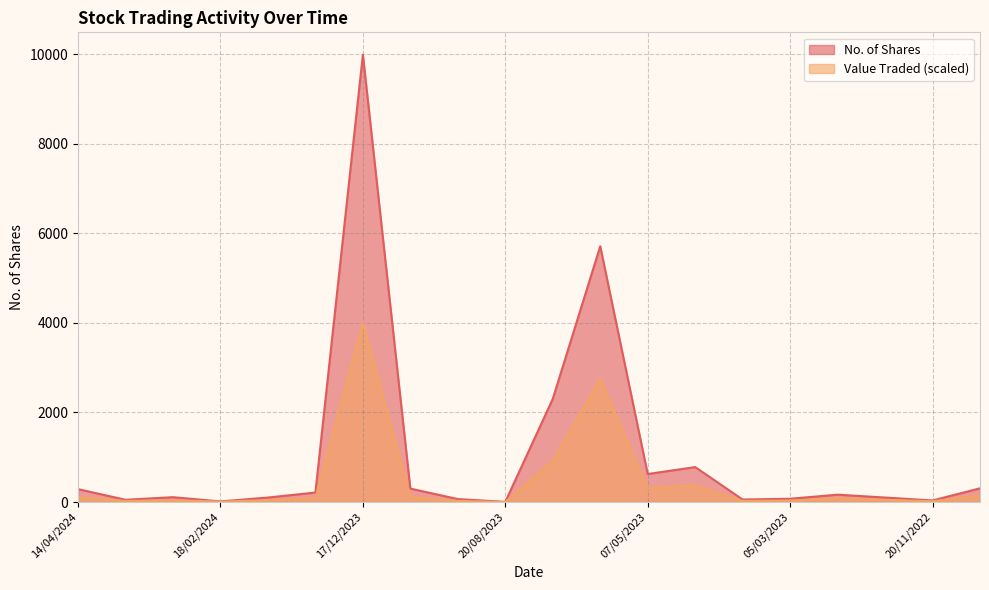

What are all the series names shown in the legend?

No. of Shares, Value Traded (scaled)